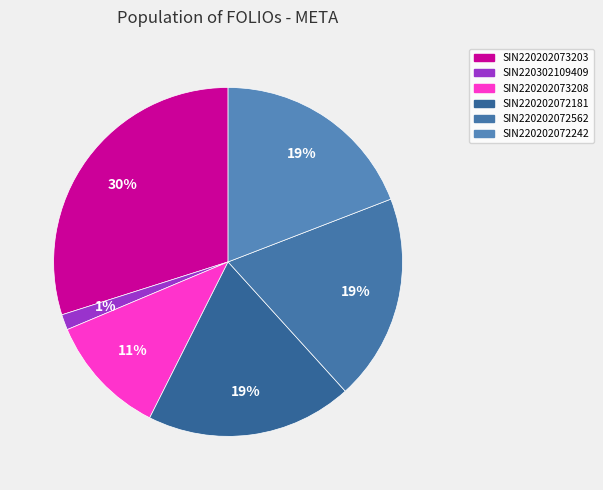

How many segments does this pie chart have?

6